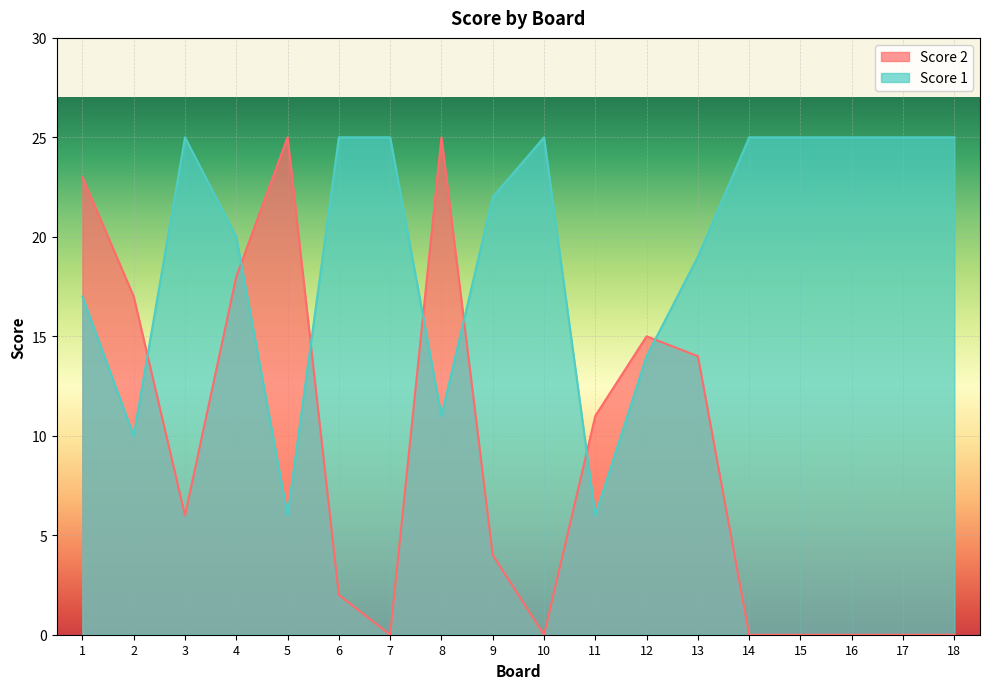

At which category does Score 1 reach its first local peak?

3